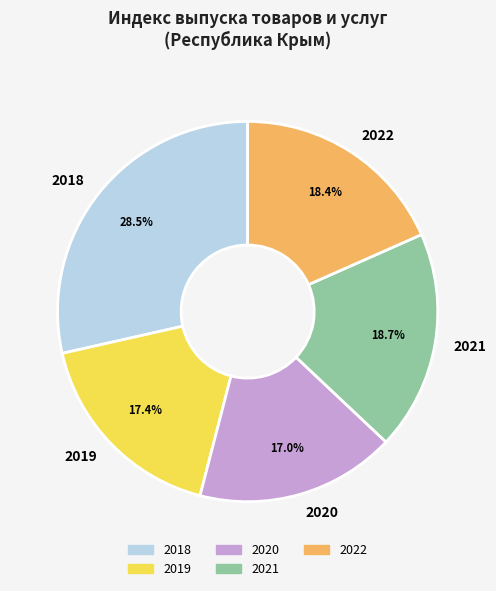

Is there a majority slice in this chart?

No